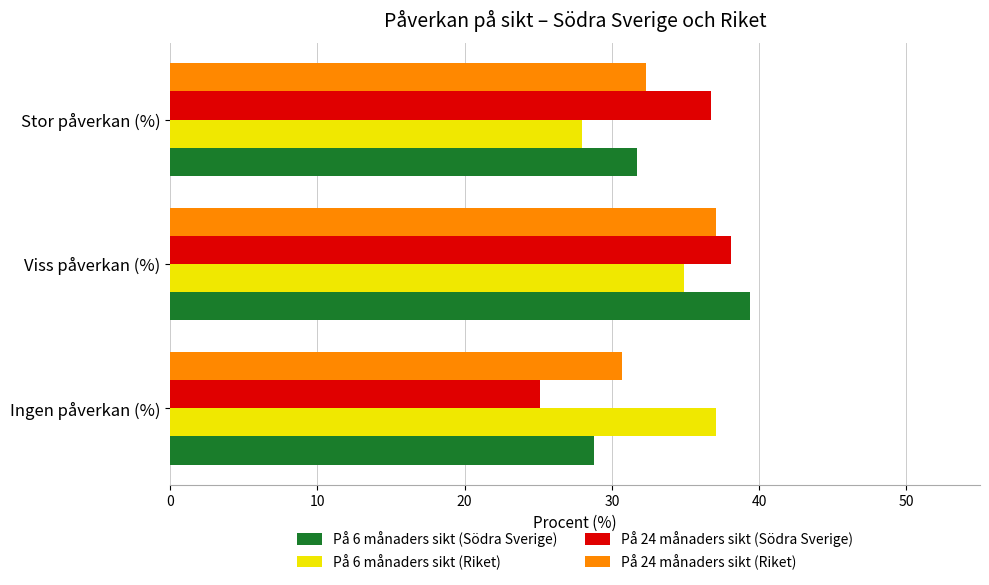

What is the approximate value of På 6 månaders sikt (Riket) at Viss påverkan (%)?

34.9